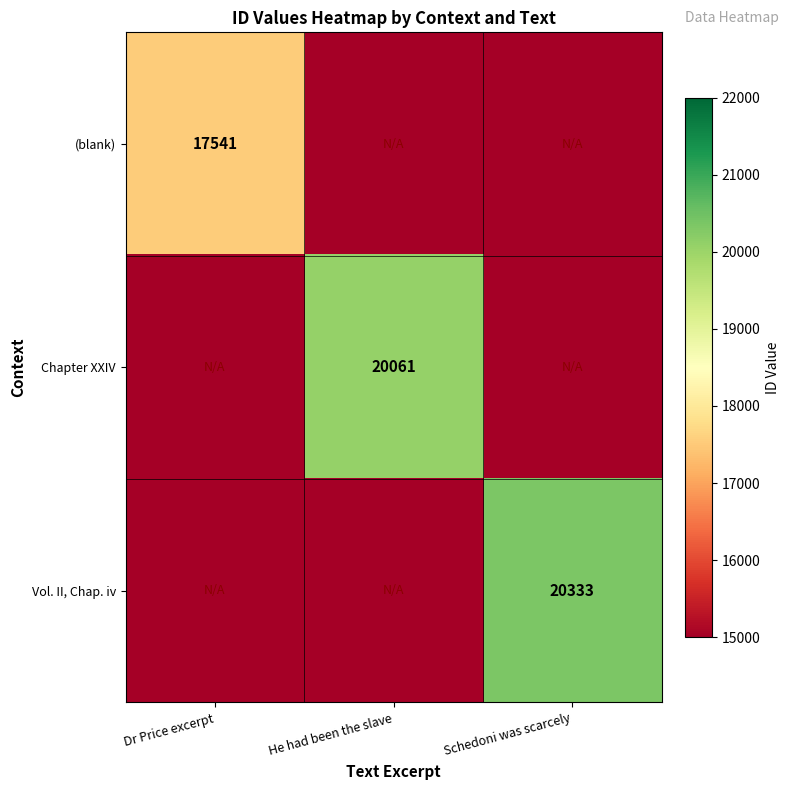

The value of Chapter XXIV at He had been the slave is 5626.2. True or false?

False